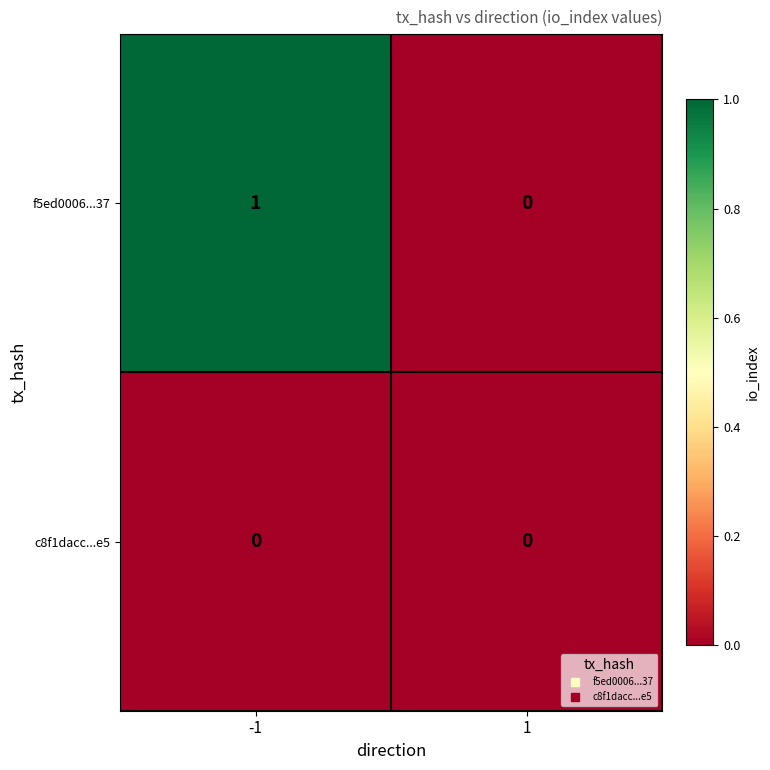

List the series in order of their overall mean, highest first.

f5ed0006...37, c8f1dacc...e5